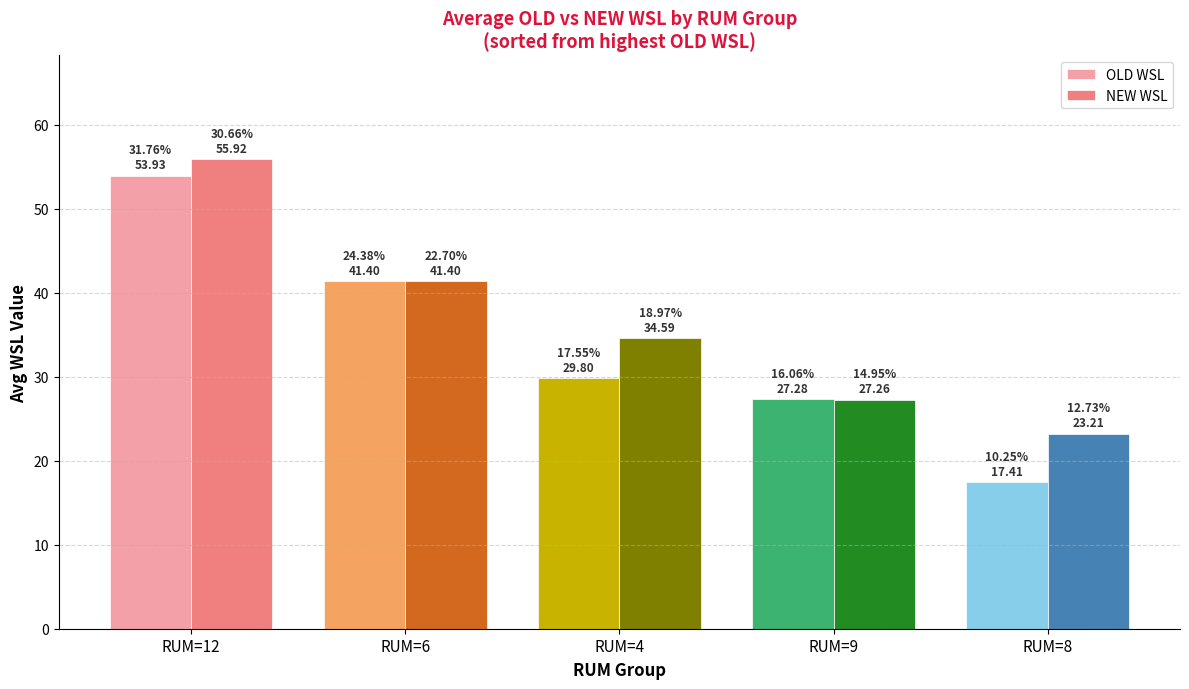

How many groups of bars are there?

5